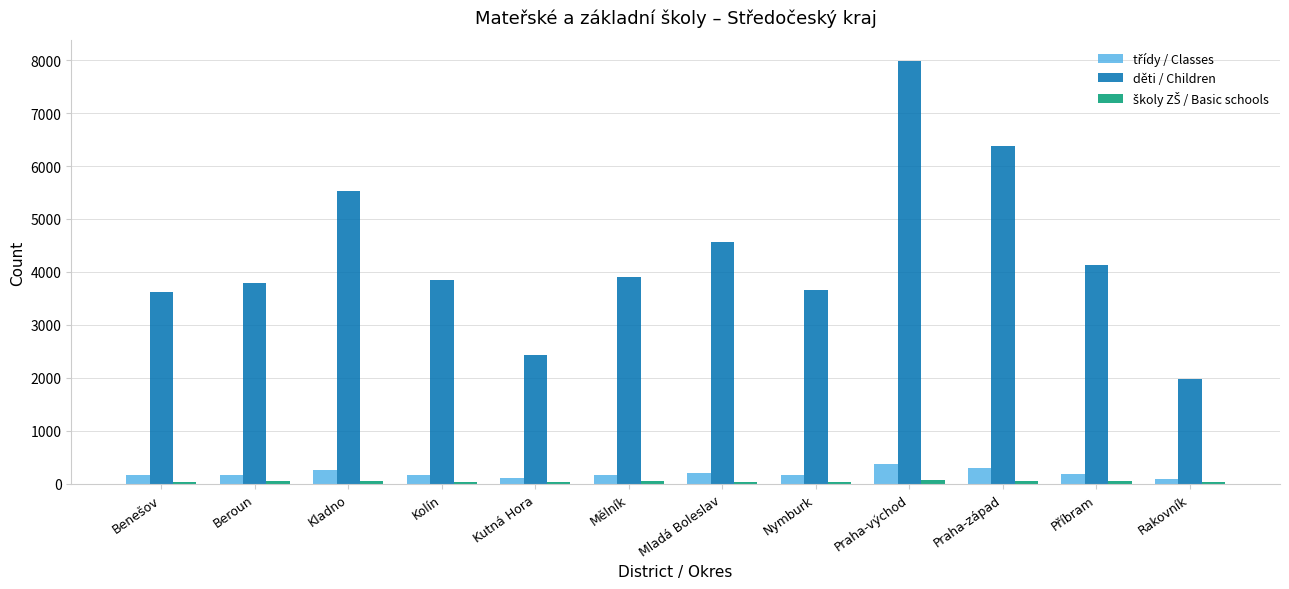

How many values in the děti / Children series are below 3909?

6